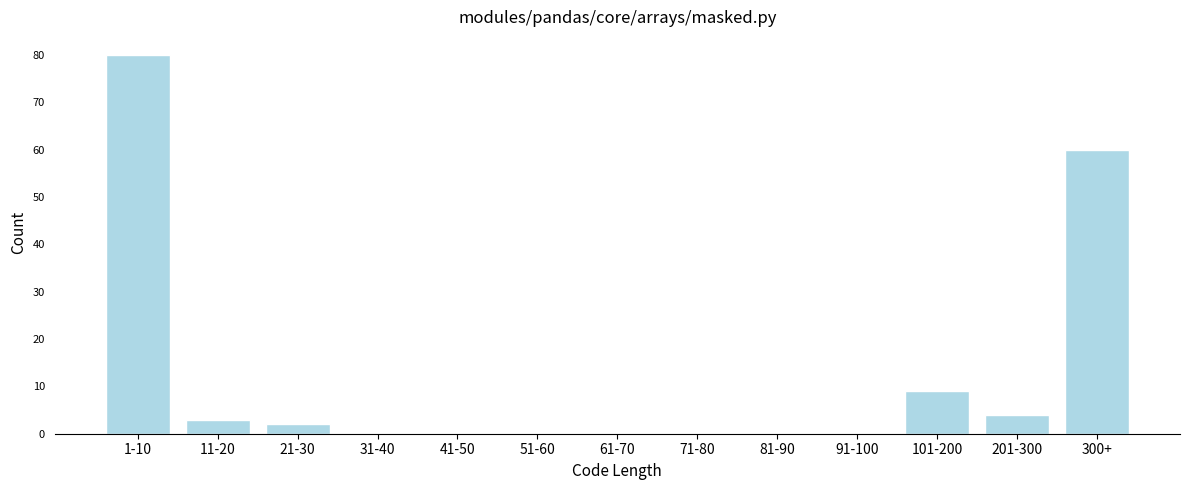

Reading left to right, list all the values displayed in this chart.

1-10=80	11-20=3	21-30=2	31-40=0	41-50=0	51-60=0	61-70=0	71-80=0	81-90=0	91-100=0	101-200=9	201-300=4	300+=60